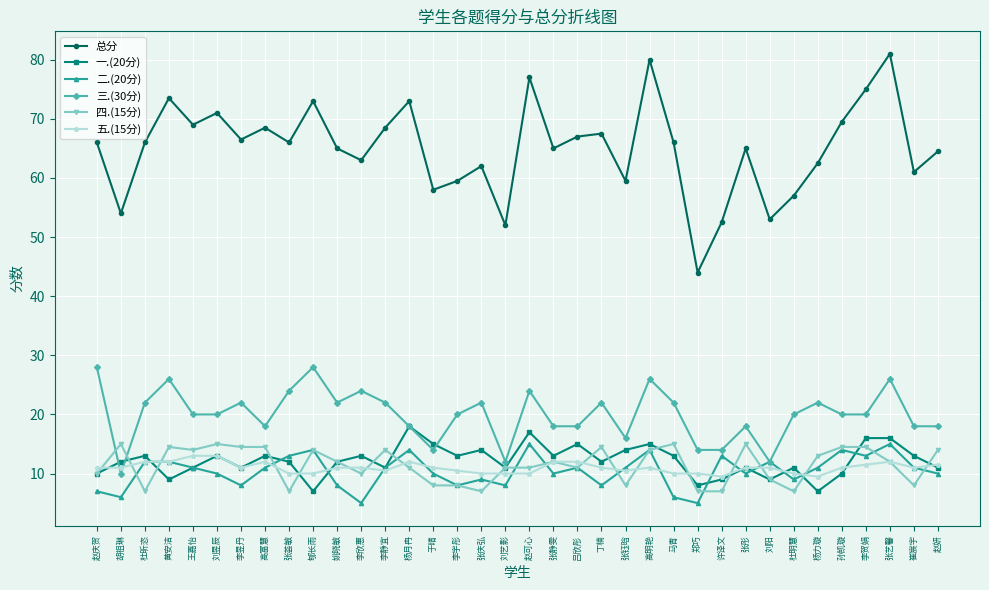

What is the total value across all series at 马青?

132.0